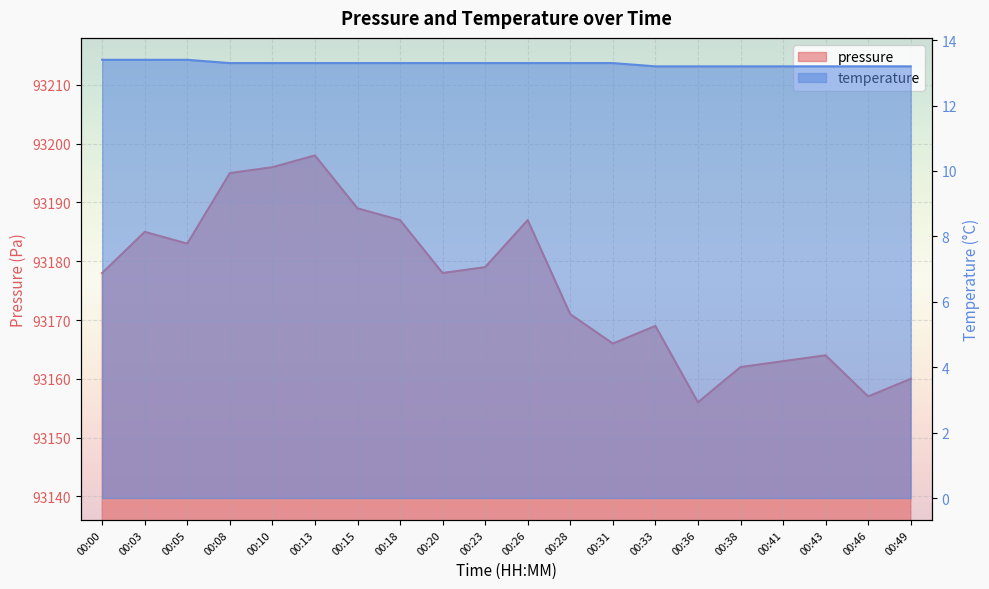

Read the pressure value at 00:13.

93198.0